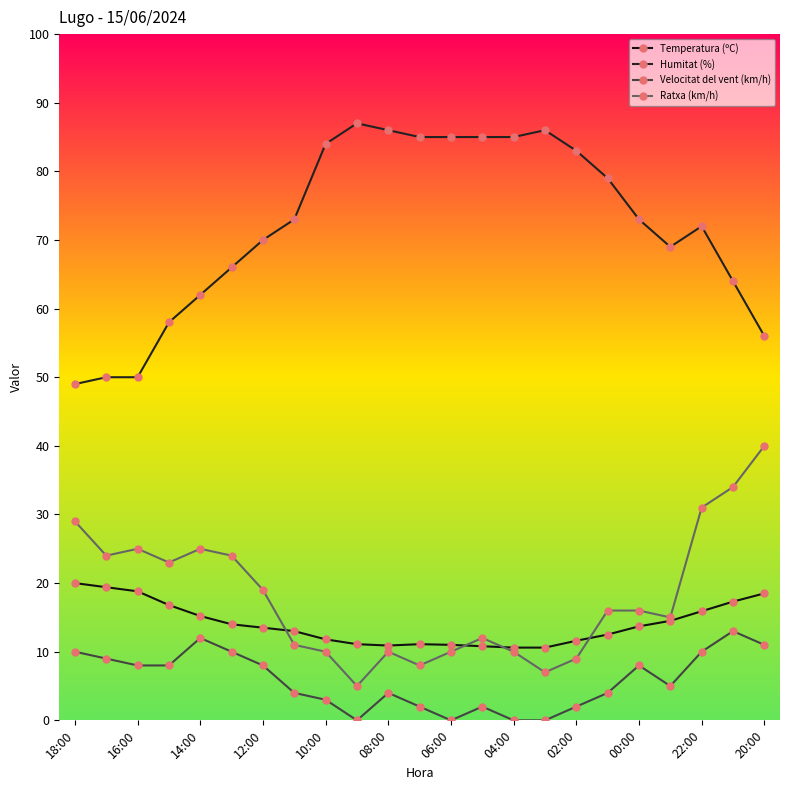

What are all the series names shown in the legend?

Temperatura (ºC), Humitat (%), Velocitat del vent (km/h), Ratxa (km/h)